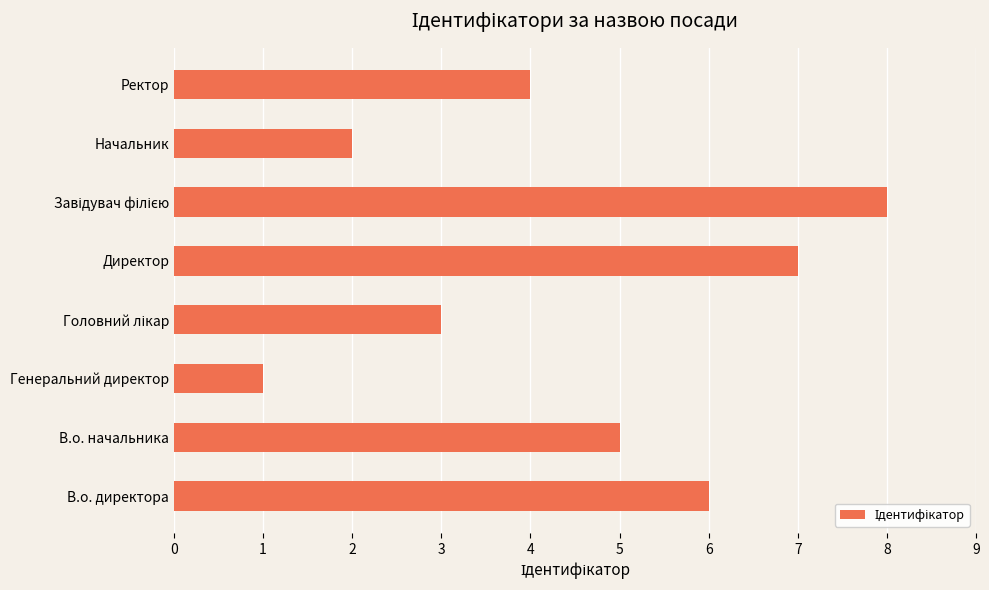

What value does the data have at В.о. начальника?

5